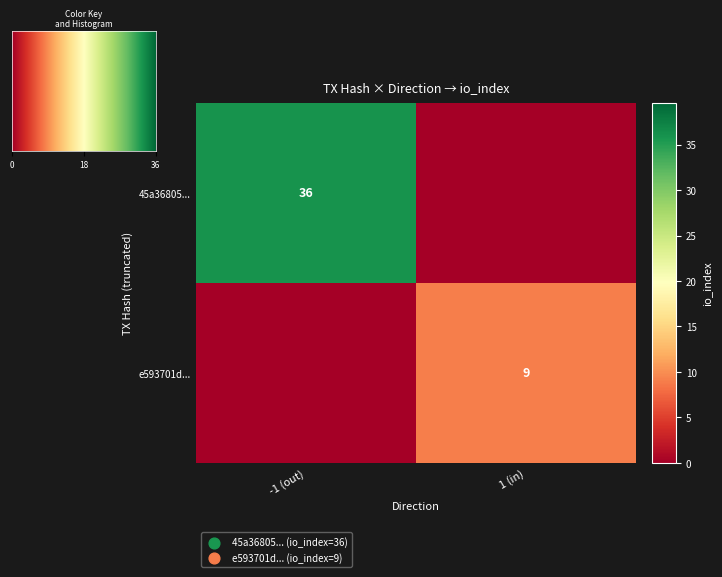

What value does the e593701d... series have at 1?

9